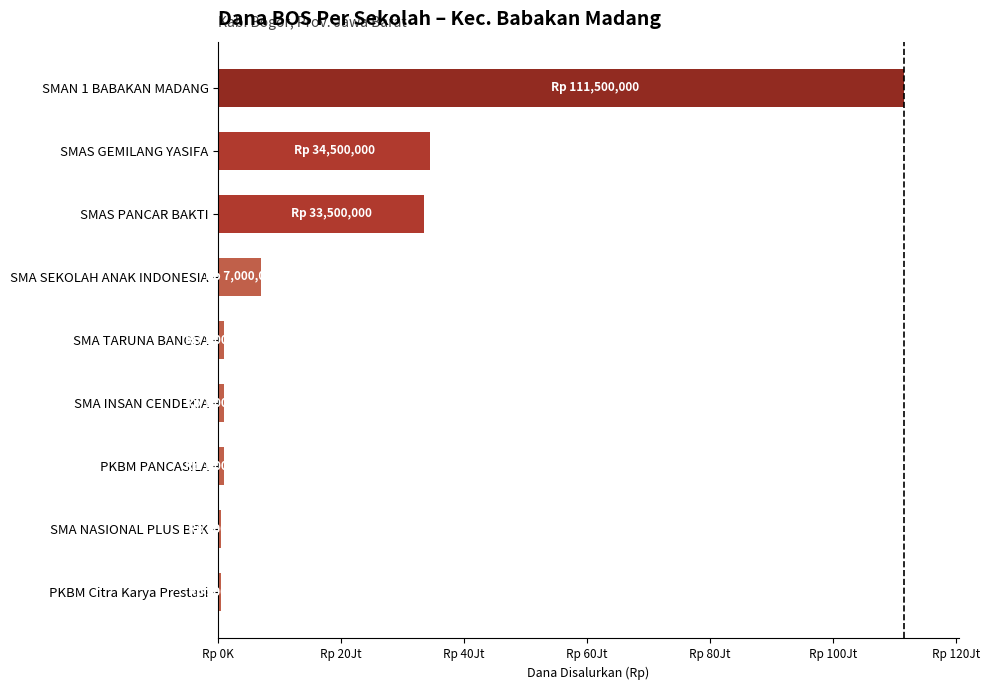

Does the chart contain any negative values?

No